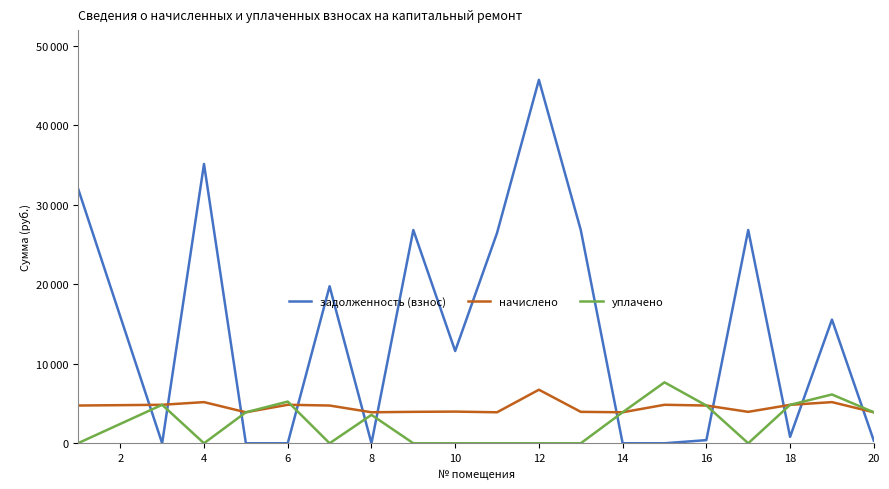

Does the chart have visible grid lines?

No